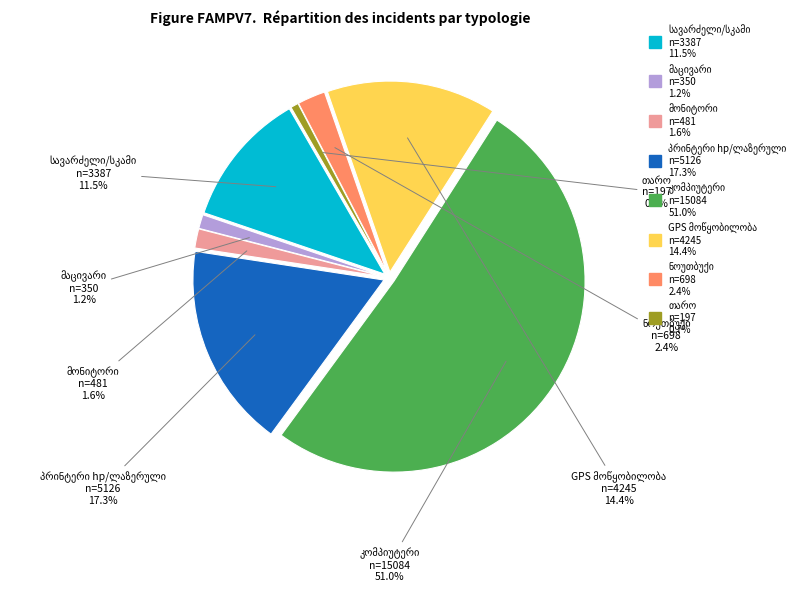

Is there a majority slice in this chart?

Yes